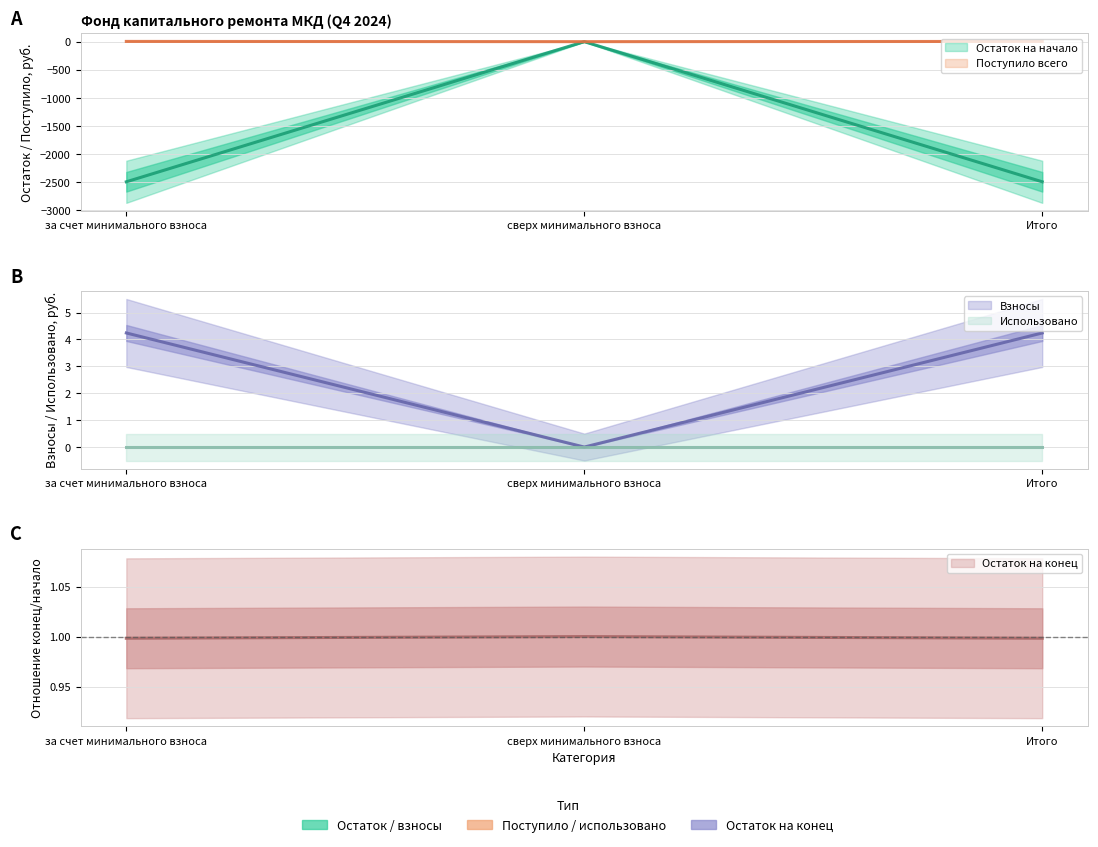

At which label is Остаток на начало closest to -1245?

сверх минимального взноса